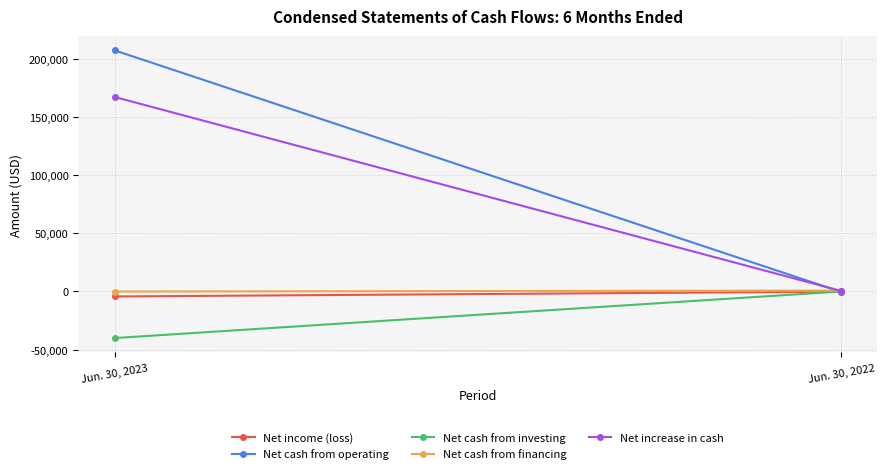

True or false: Net cash from financing has a value of -48 at Jun. 30, 2023.

True